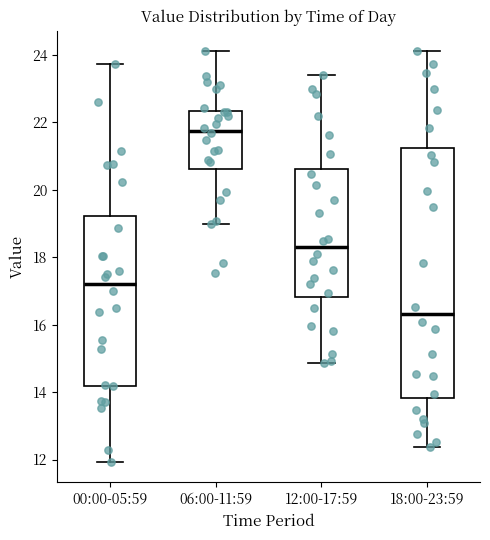

Which box's median line is the lowest?

18:00-23:59